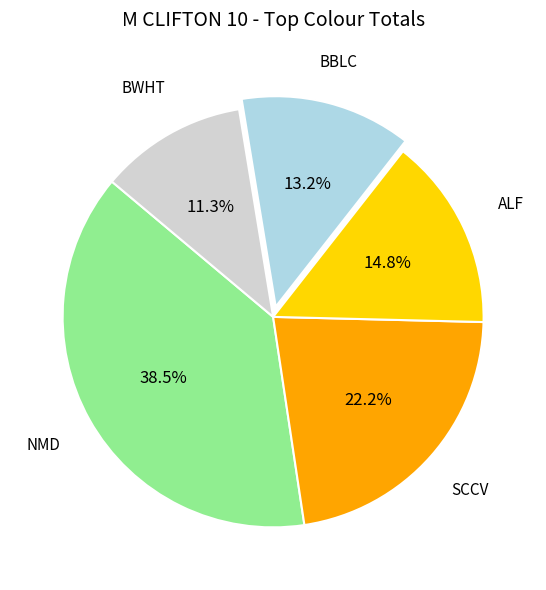

Which category has the biggest portion of the pie?

NMD